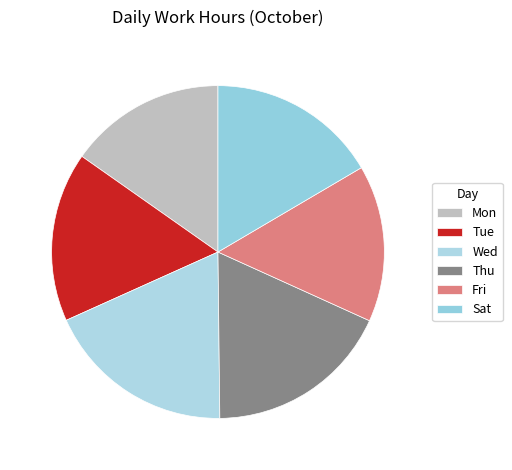

What percentage is NOT represented by Sat?

83.5%